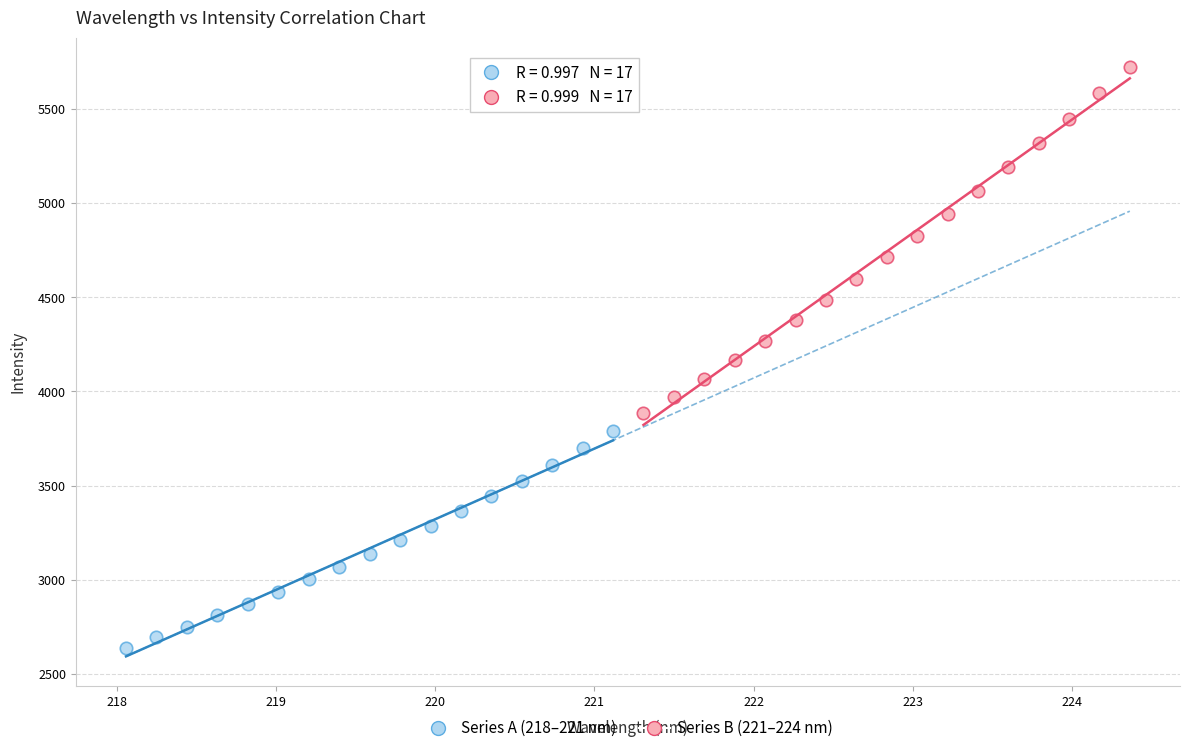

Which series contains the lowest Y value?

Series A (218–221 nm)